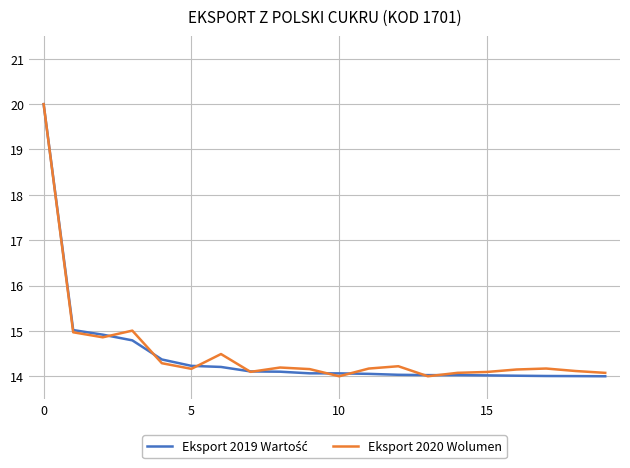

What is the minimum value for Eksport 2020 Wolumen?

14.0